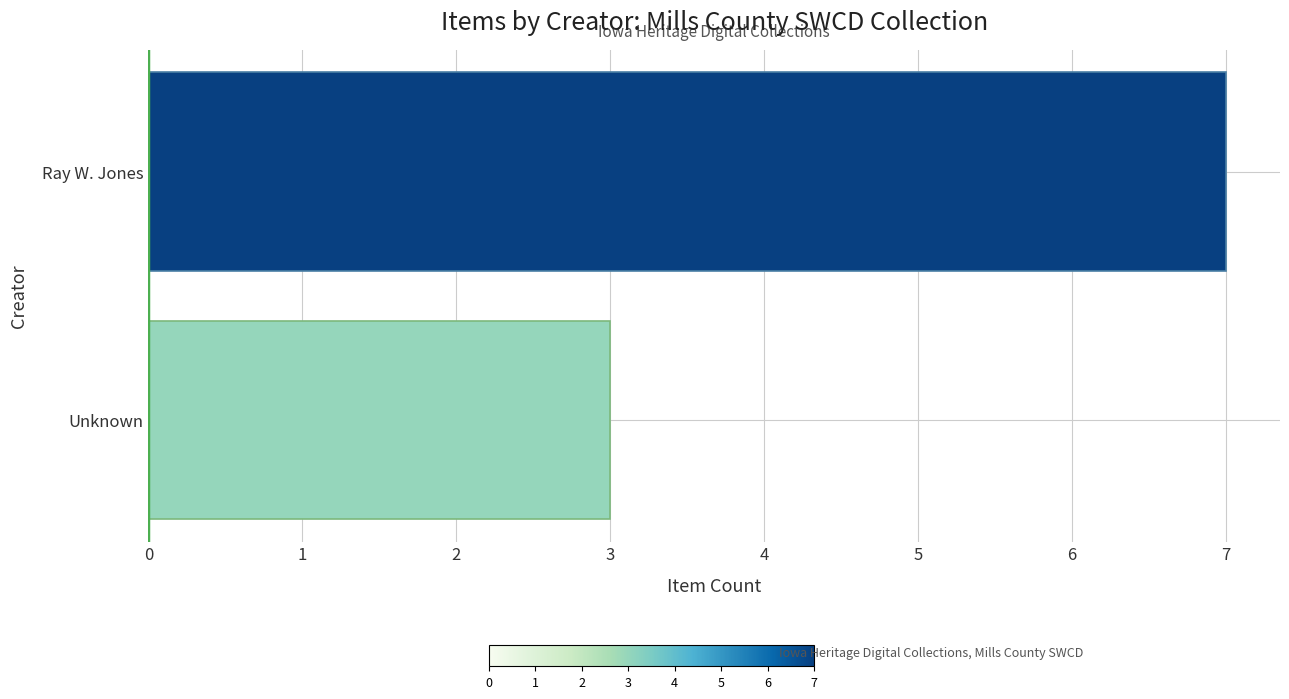

Reading bottom to top, extract all data points from this chart.

3	7